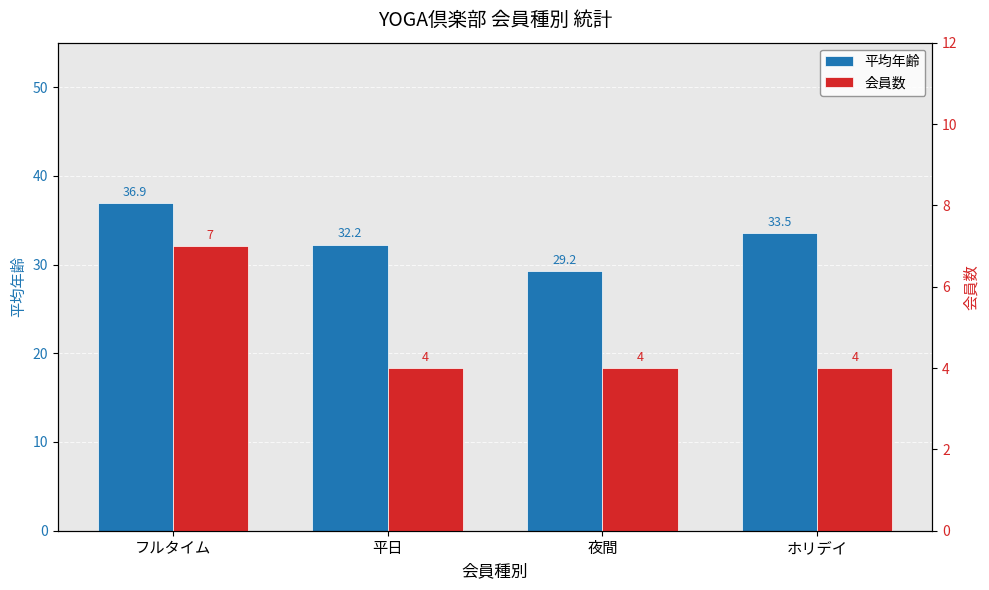

Rank the series by their average value, from highest to lowest.

平均年齢, 会員数